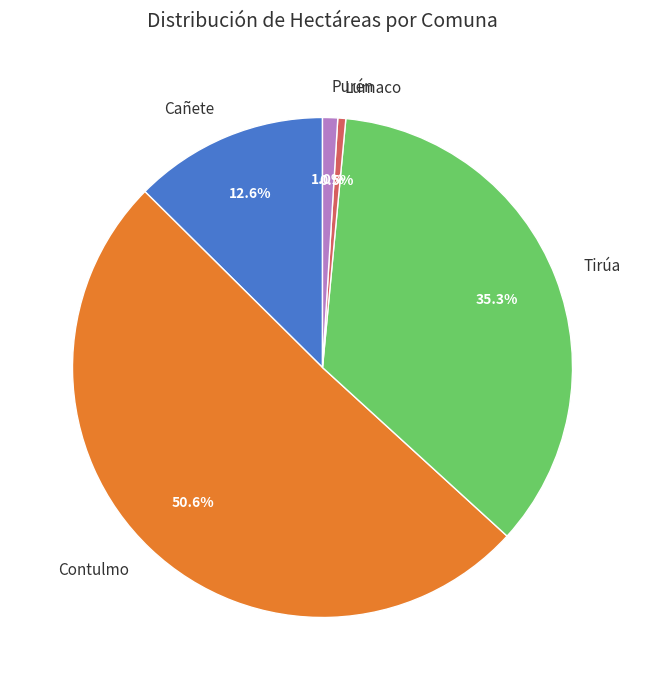

Which slice is the largest?

Contulmo